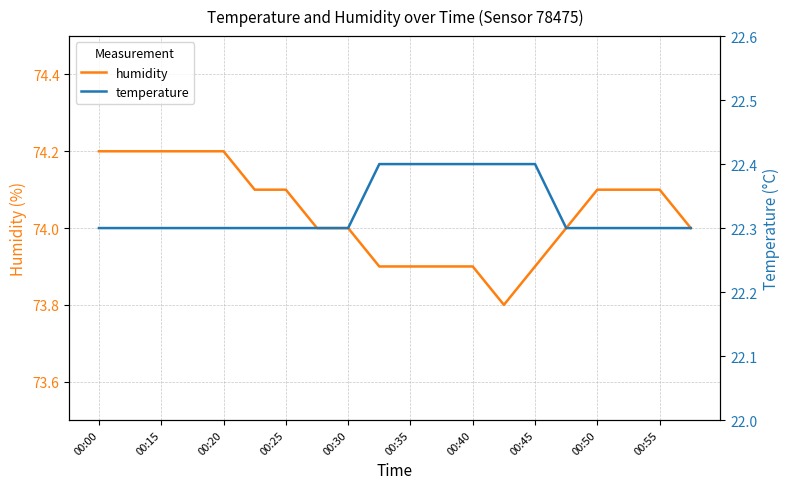

True or false: temperature has a value of 22.3 at 00:00.

True